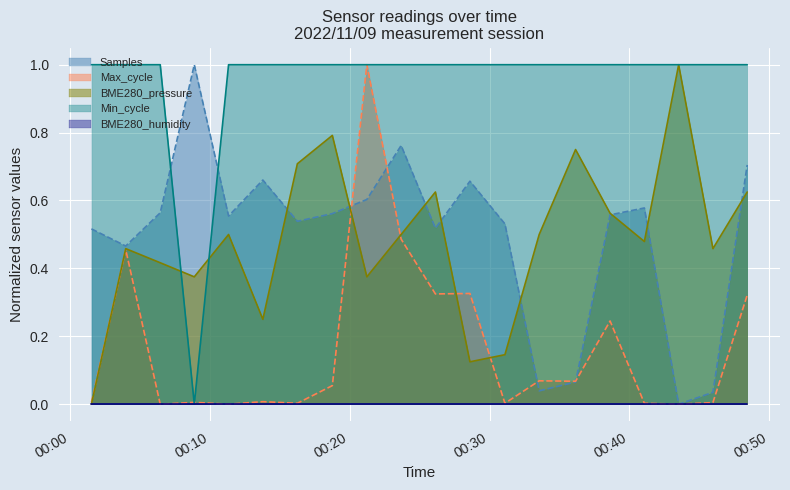

After their last crossing, which series has the higher values: Samples or Min_cycle?

Min_cycle